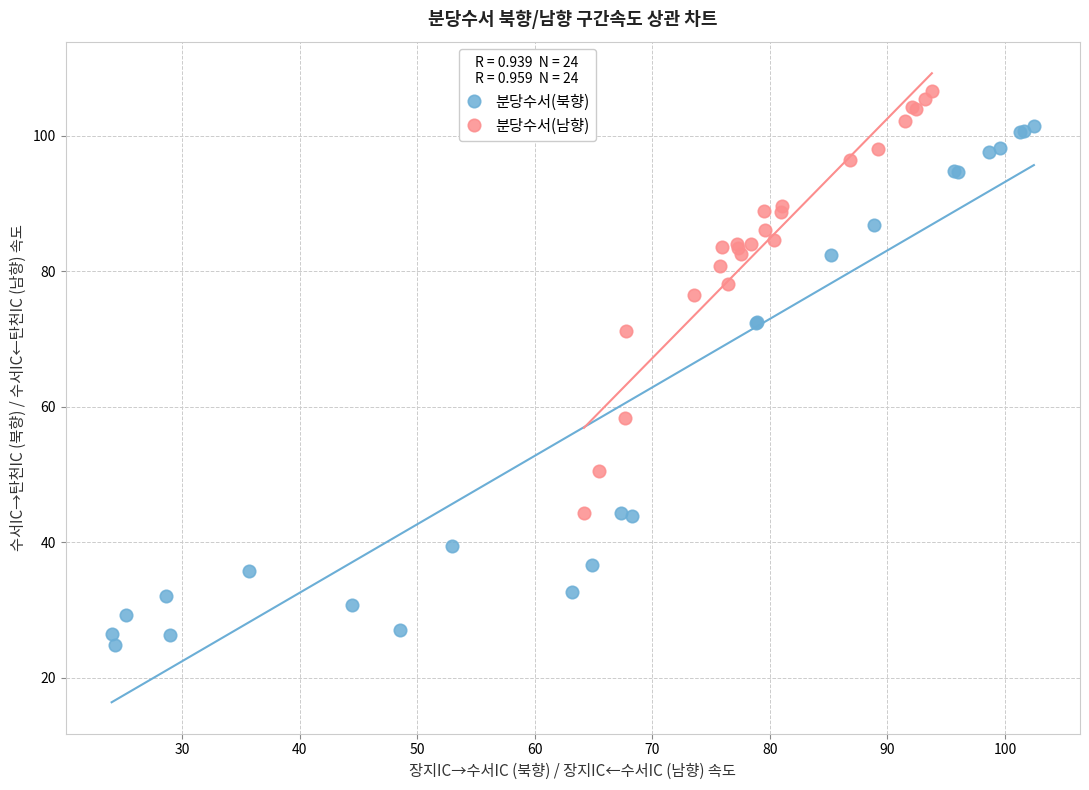

Which series reaches the minimum Y coordinate?

분당수서(북향)